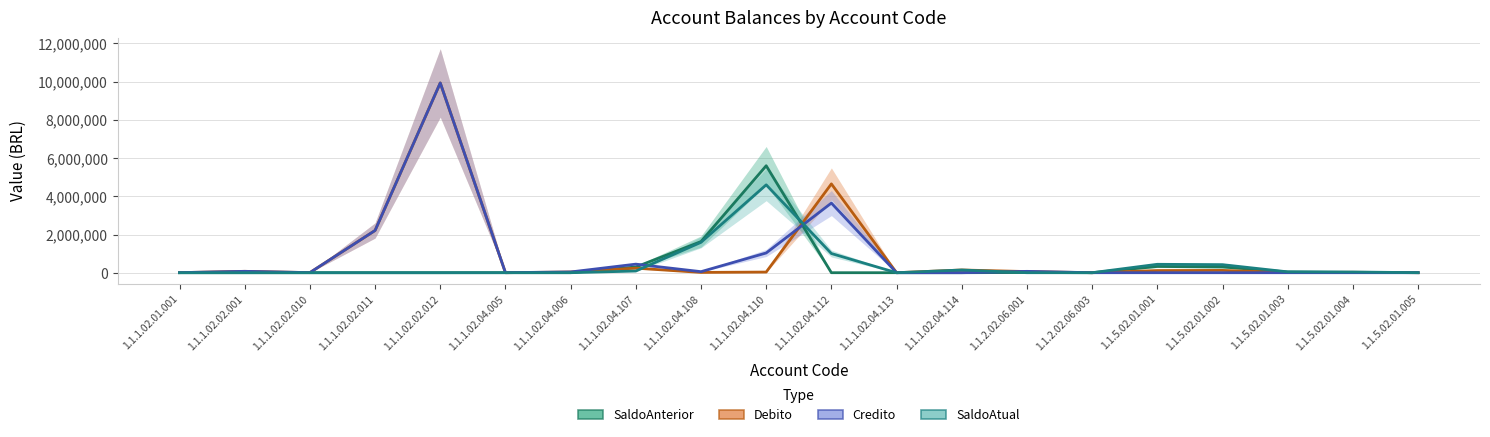

Which category has the lowest value in the Credito series?

1.1.1.02.04.113